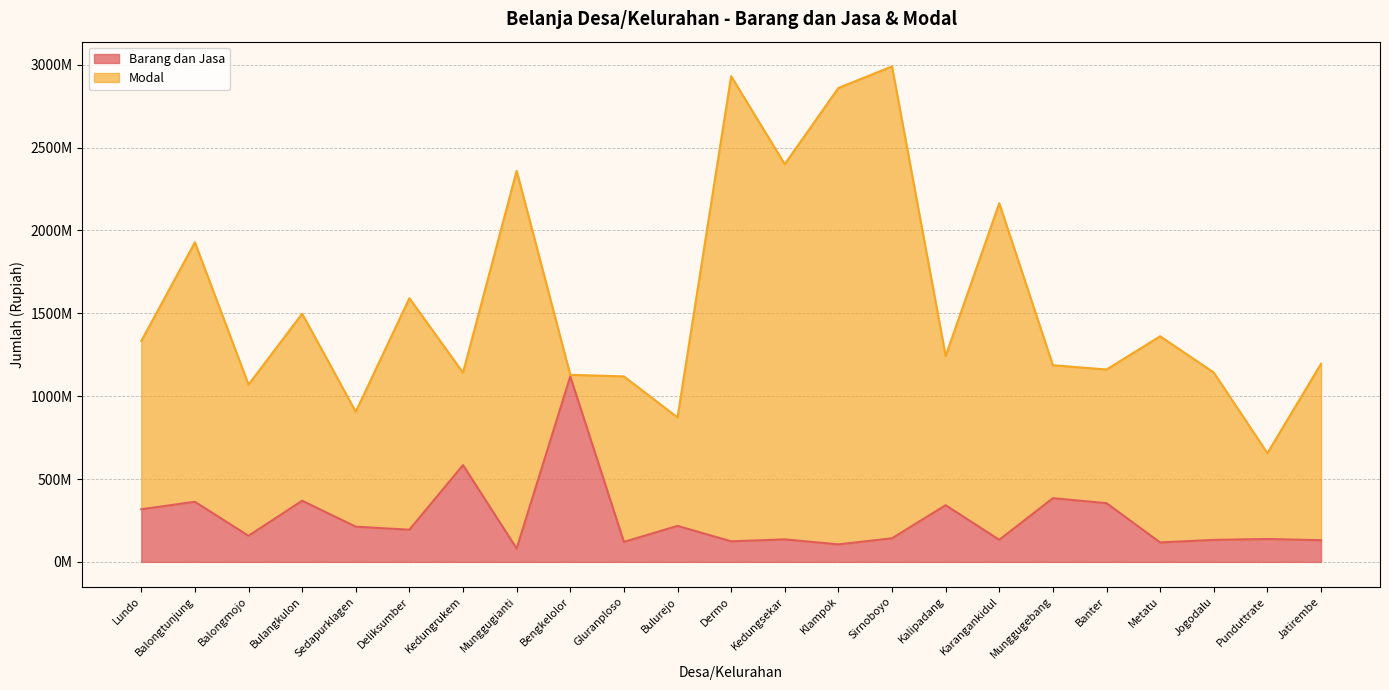

How many interior local valleys (lower than both neighbors) does the data have?

8